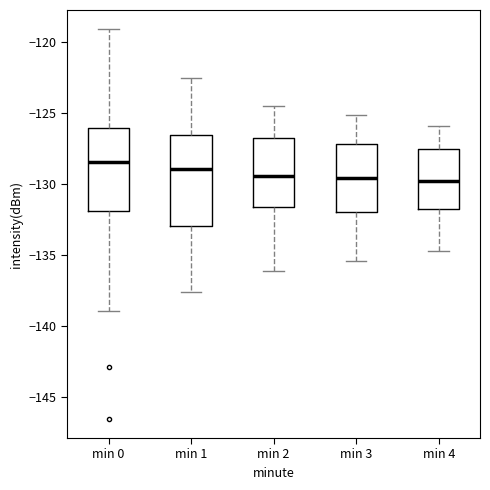

Which box is the tallest, from its lower edge to its upper edge?

min 1